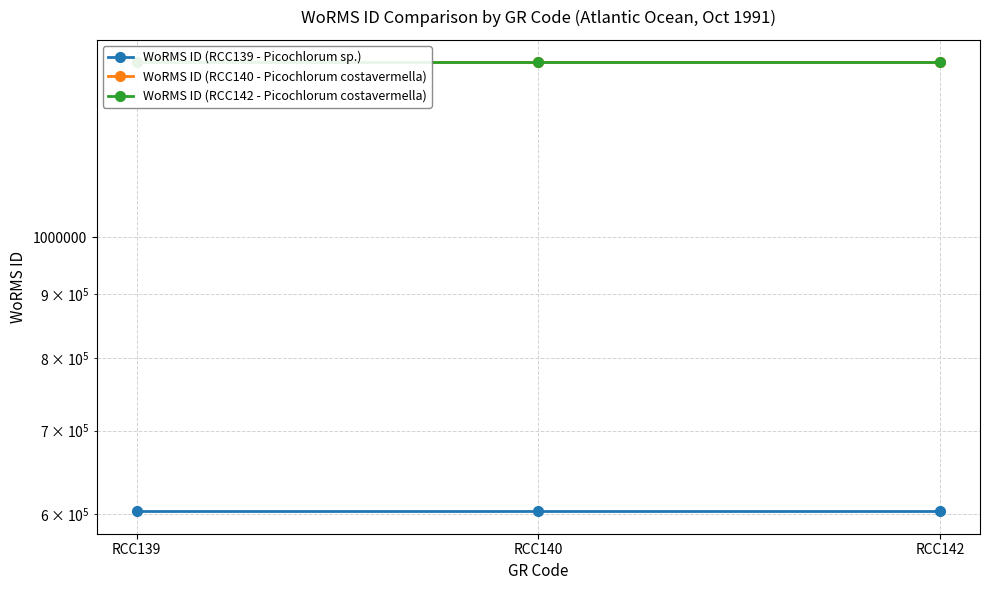

Which series has the largest total across all categories?

WoRMS ID (RCC140 - Picochlorum costavermella)